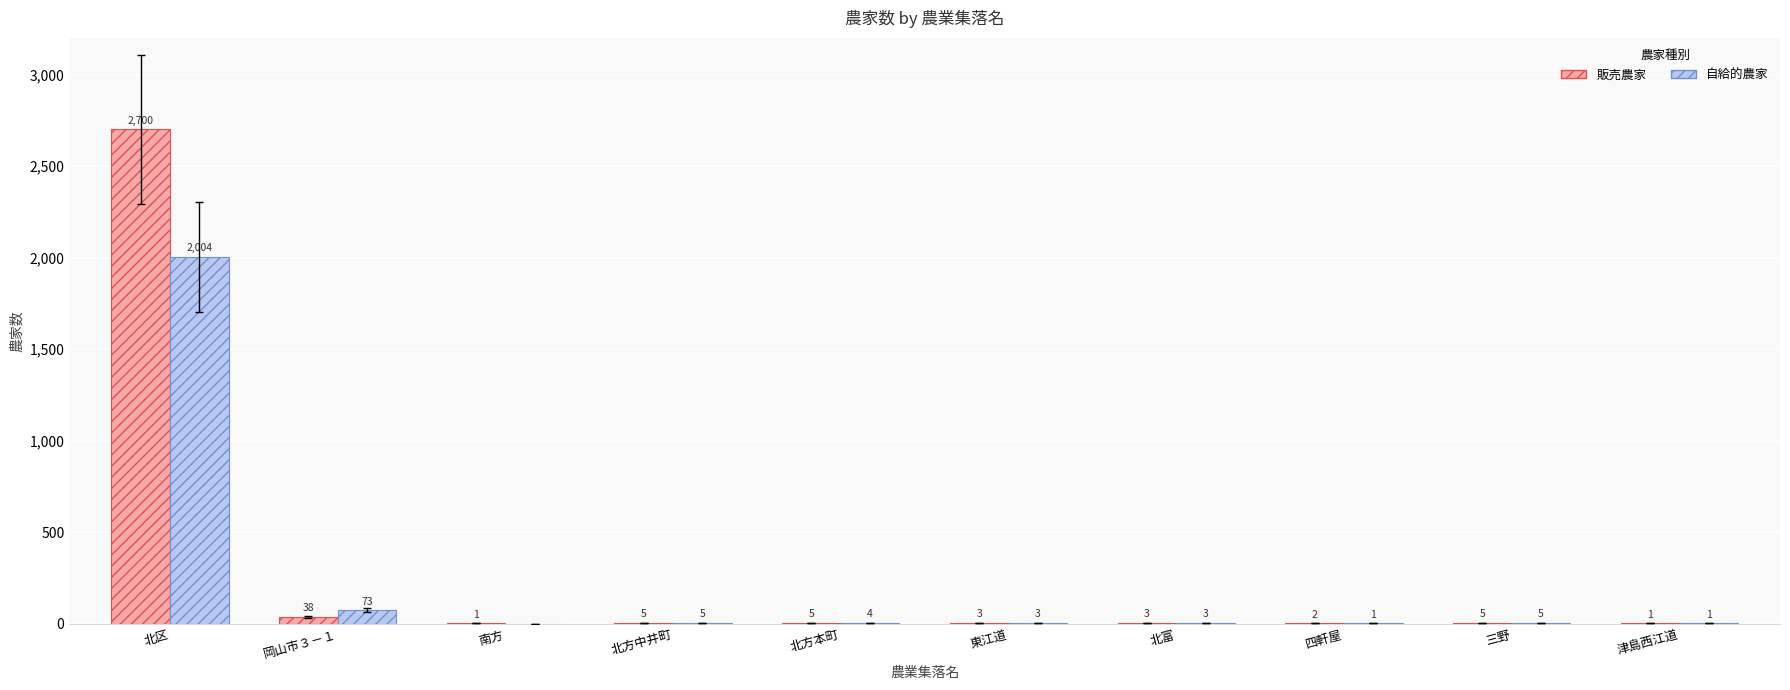

Which series changed the most between 四軒屋 and 三野?

自給的農家